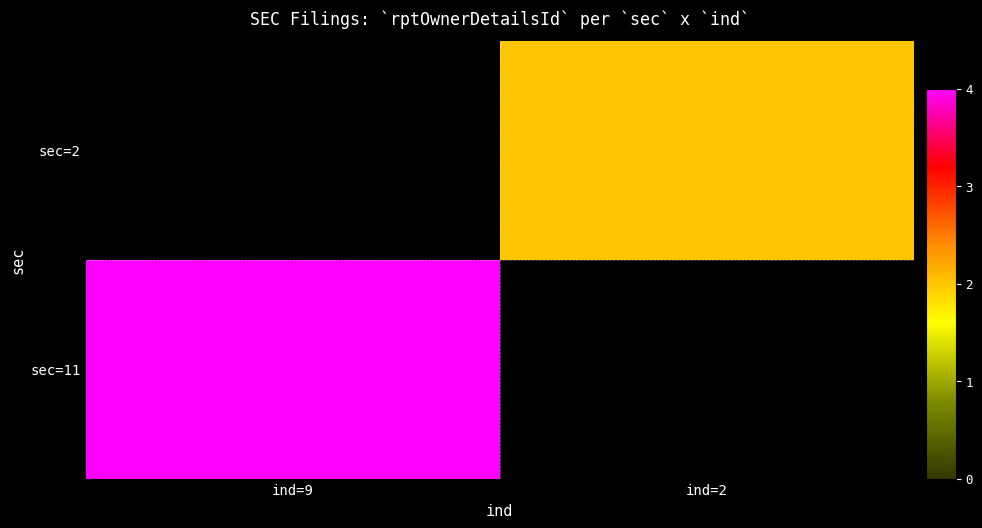

List the labels in order of sec=2 value, largest first.

ind=9, ind=2